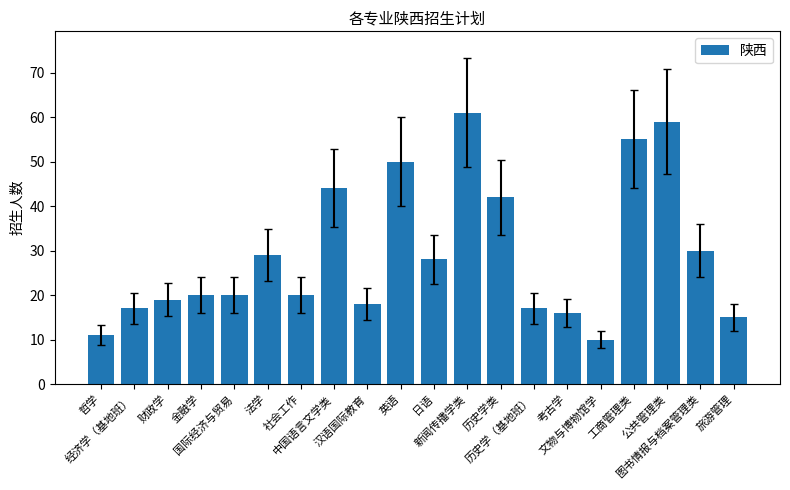

What is the change in value from 中国语言文学类 to 旅游管理?

-29